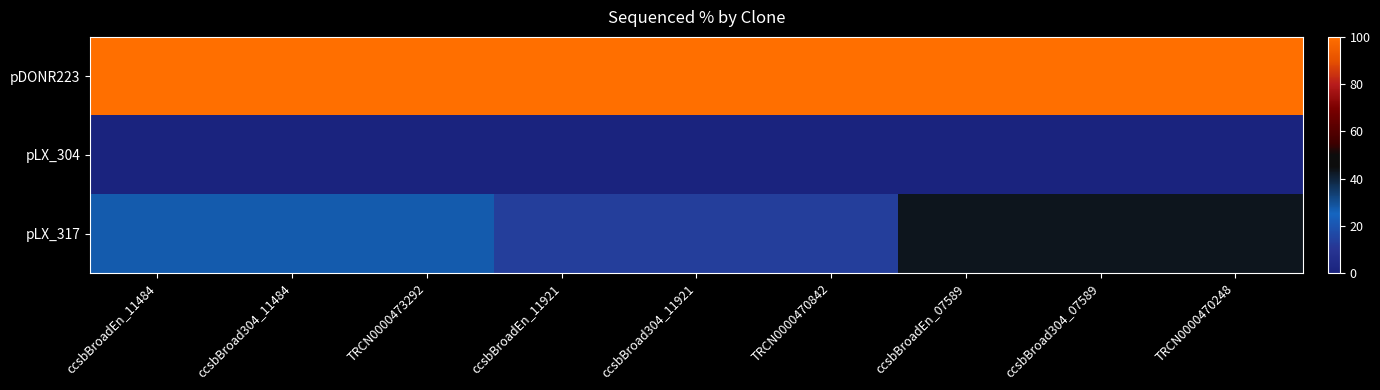

Which series has the widest spread of values?

pLX_317